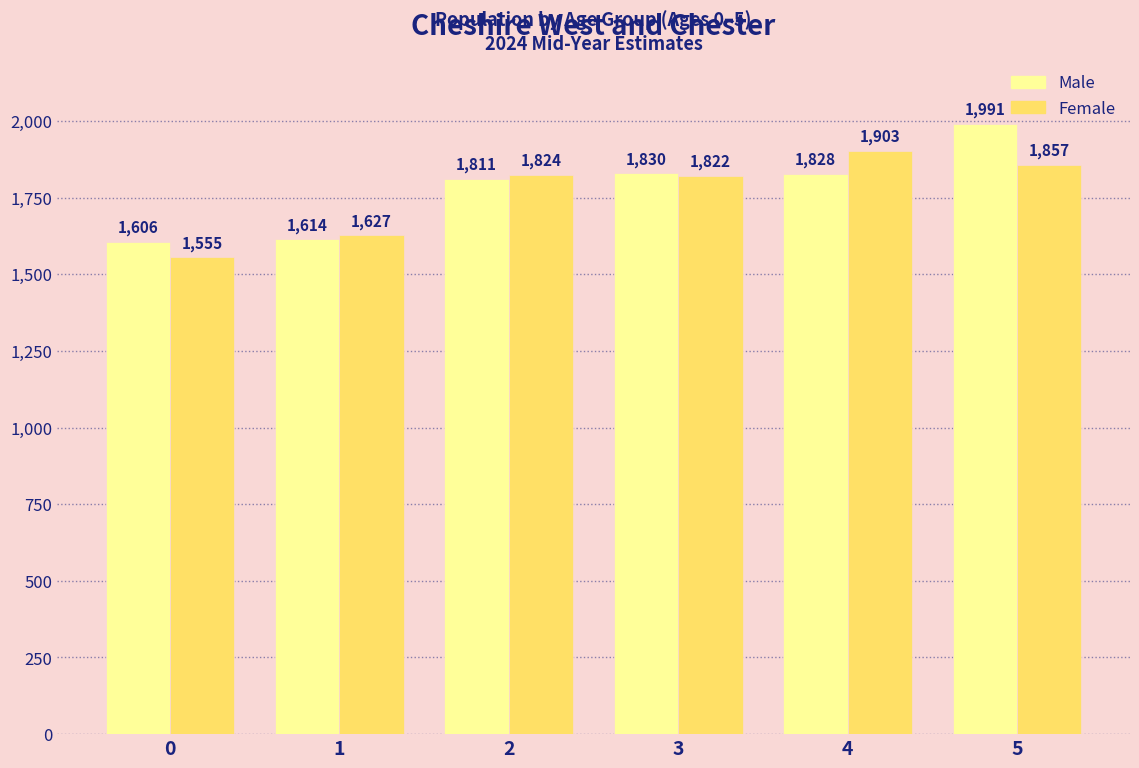

Which category has the highest value in the Male series?

5